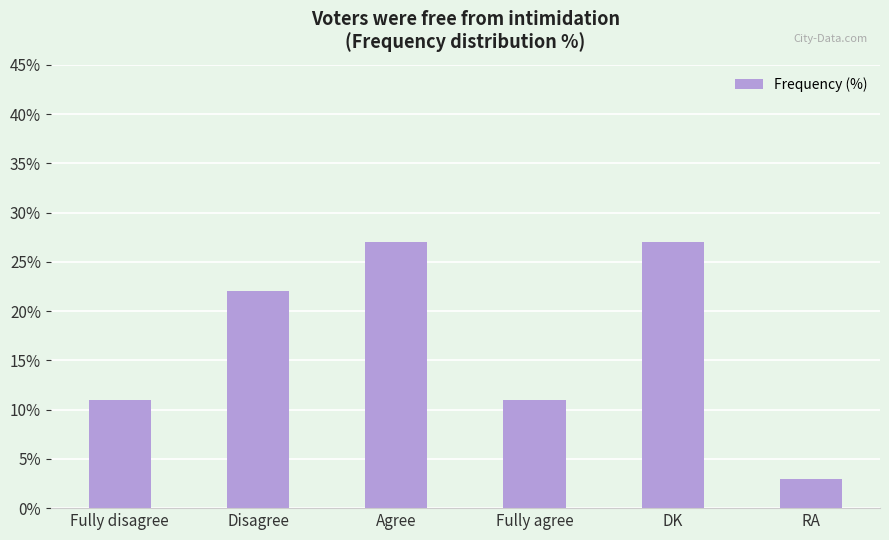

Between Agree and Fully agree, which is larger?

Agree